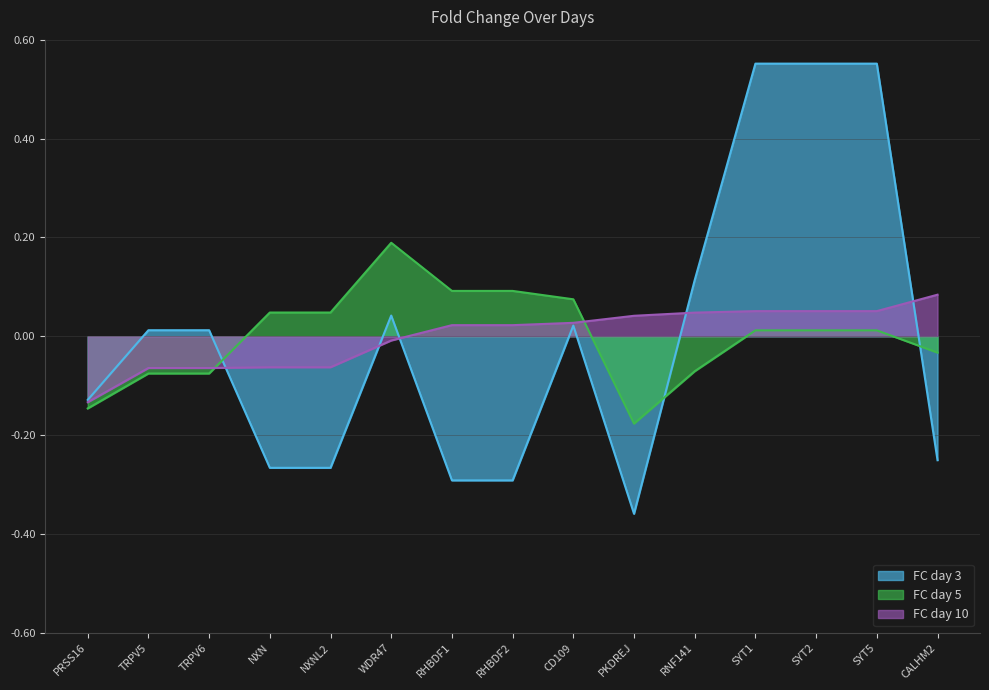

True or false: FC day 10 and FC day 5 intersect in this chart.

True